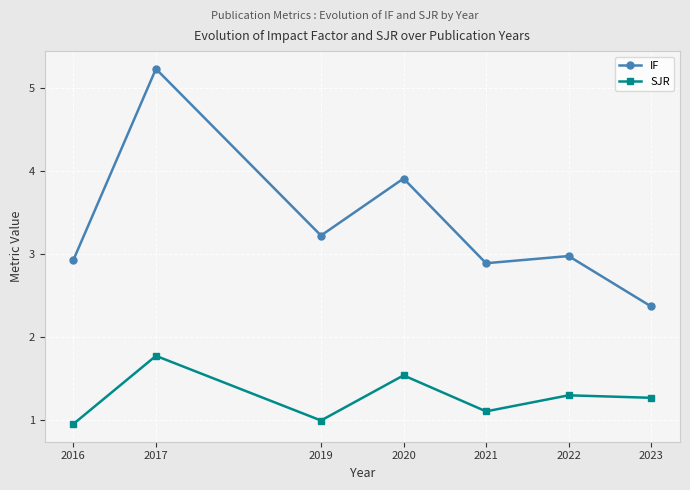

Is it true that IF equals 1.9 at 2016?

False